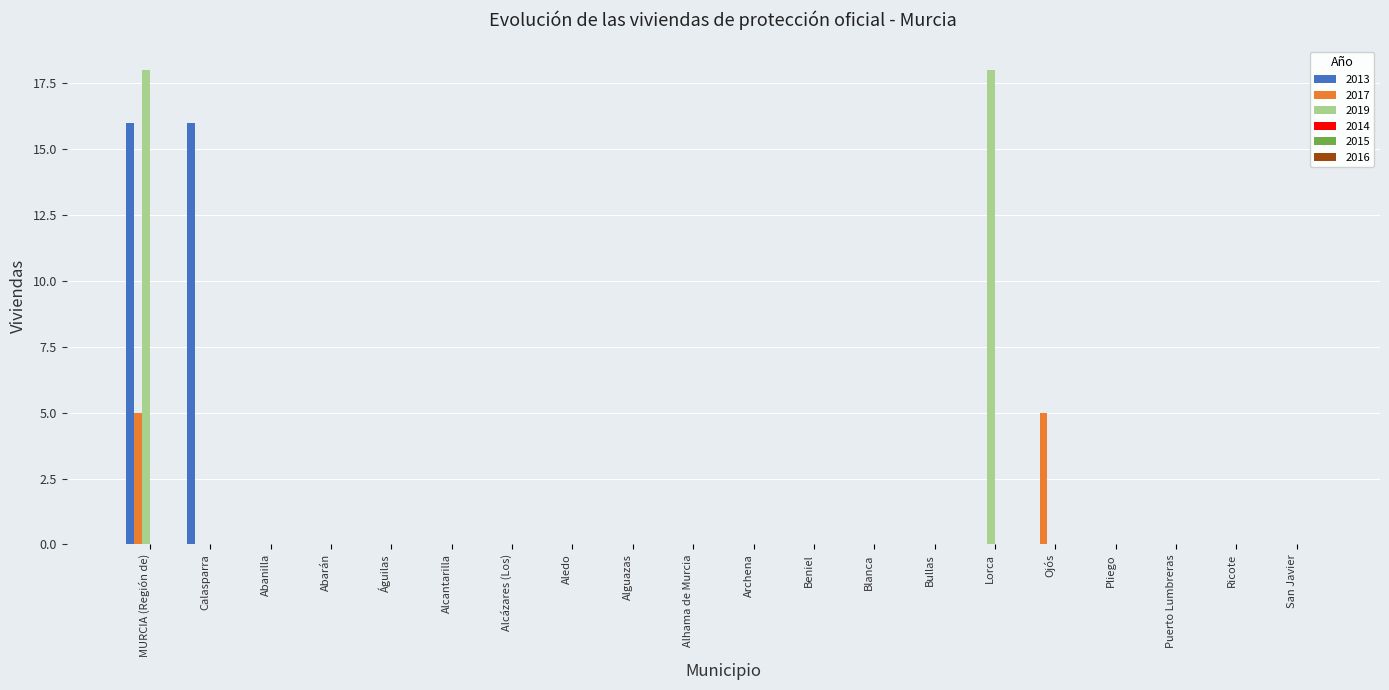

Is it true that 2013 equals -9 at Blanca?

False